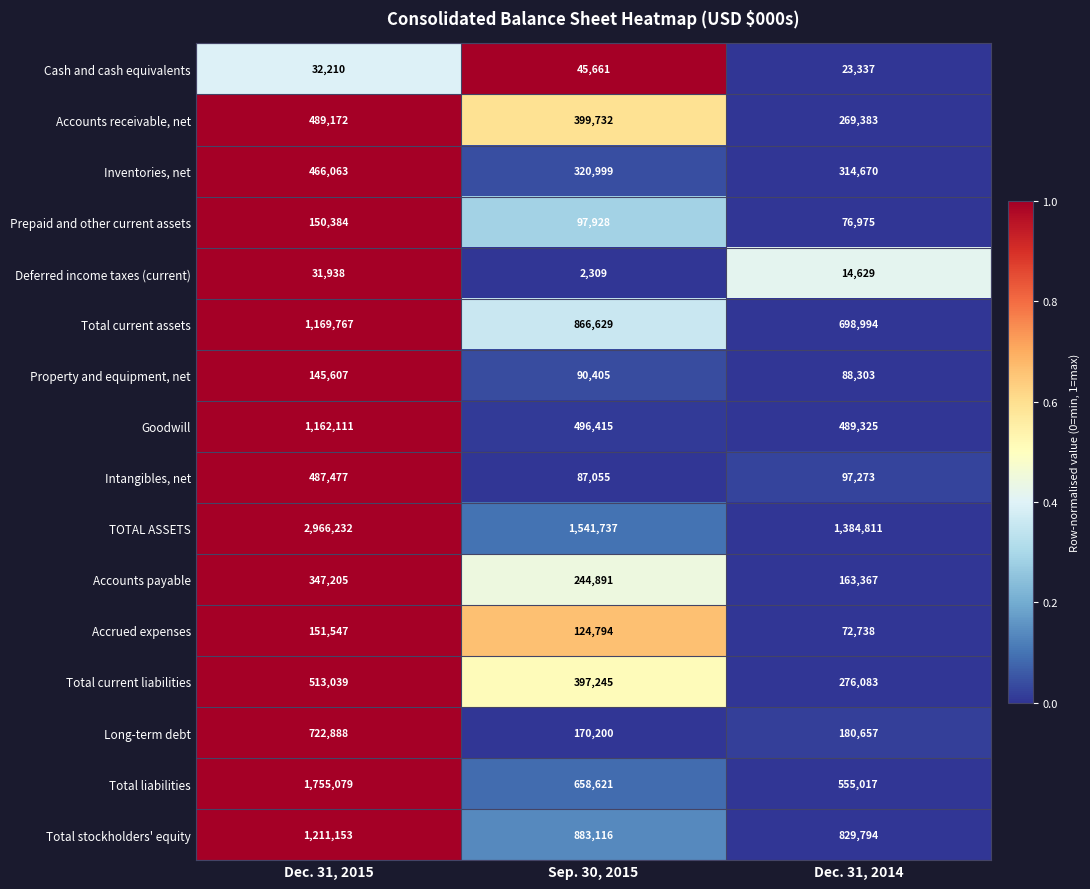

Which series has the widest spread of values?

TOTAL ASSETS